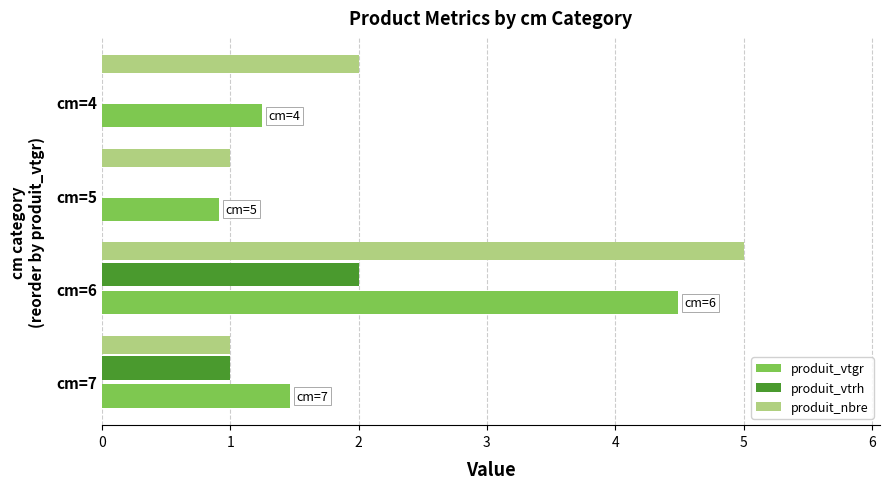

Is the value of produit_vtgr at cm=7 greater than the value of produit_vtrh at cm=6?

No